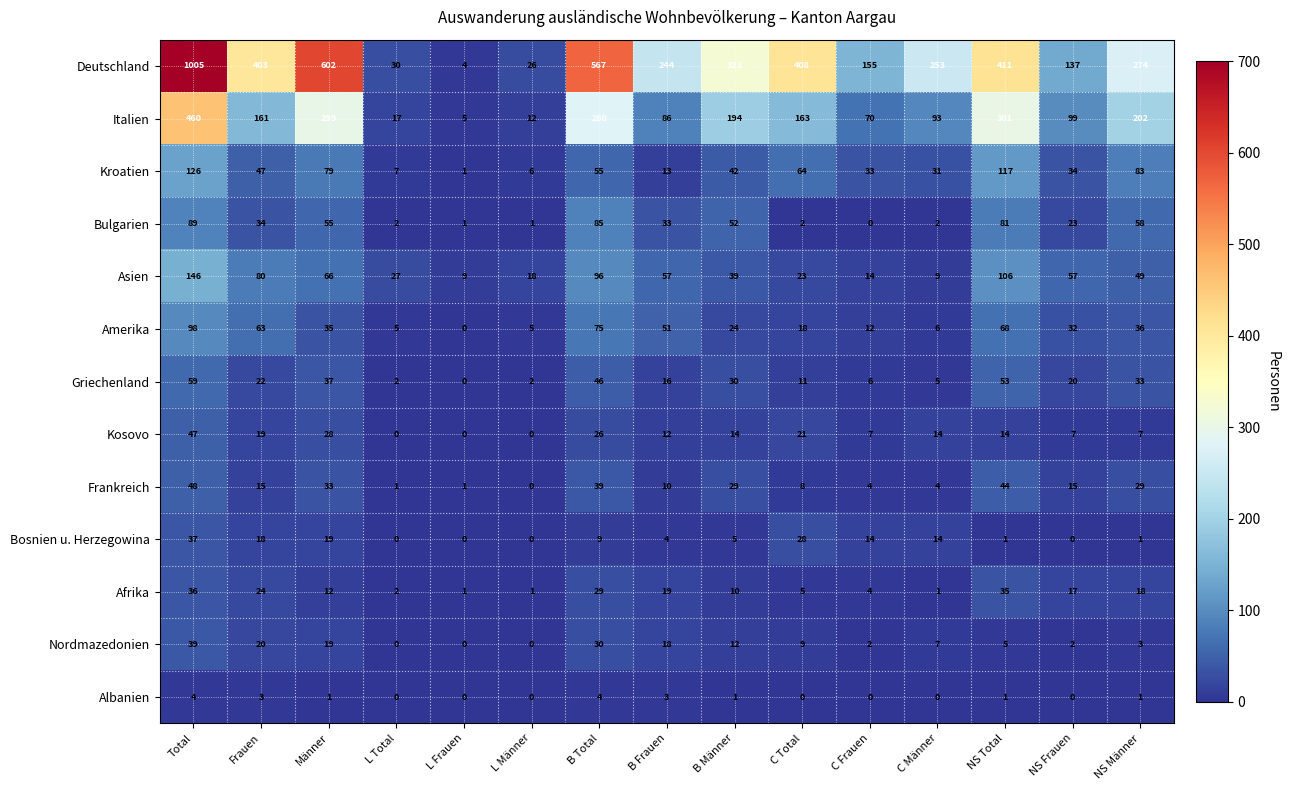

At which label does Griechenland first exceed 20?

Total